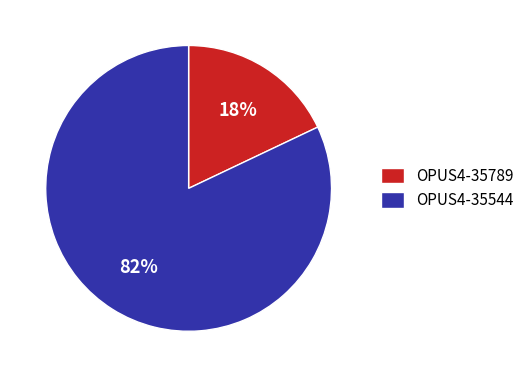

Count the number of slices in the pie.

2